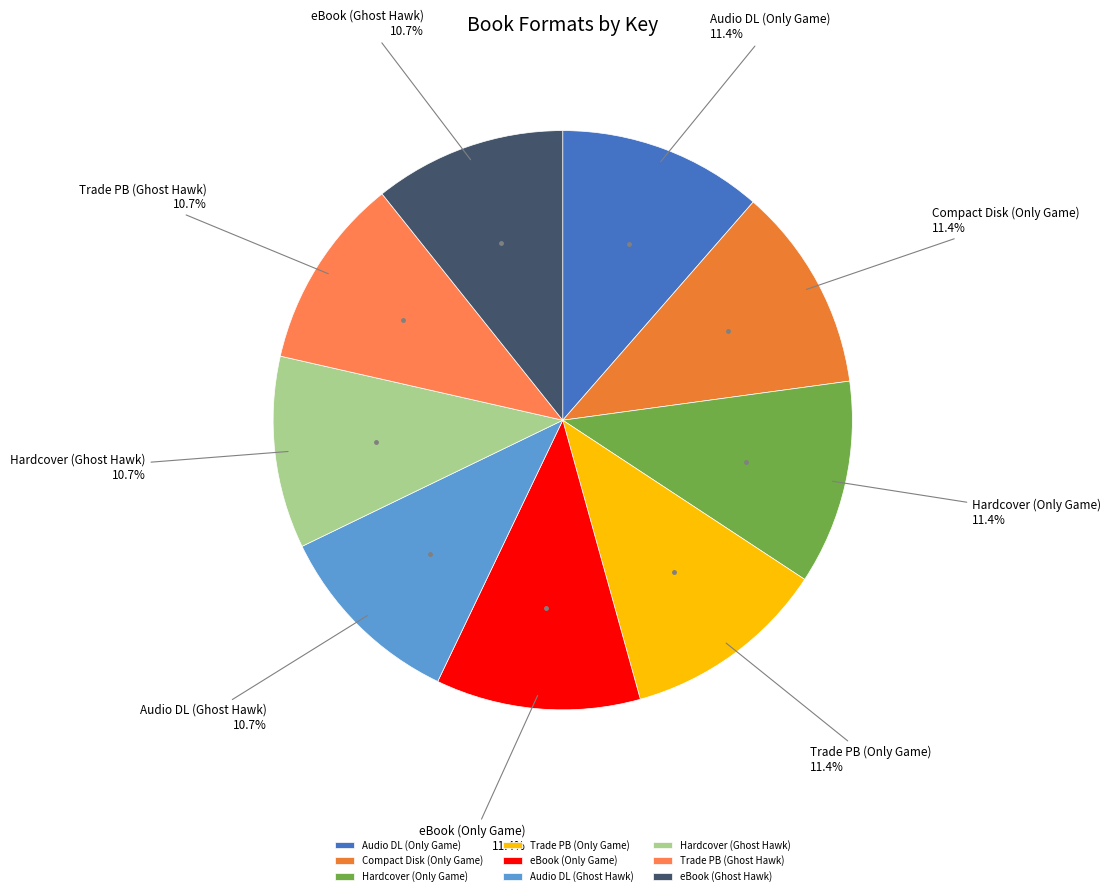

Does any single category account for the majority?

No